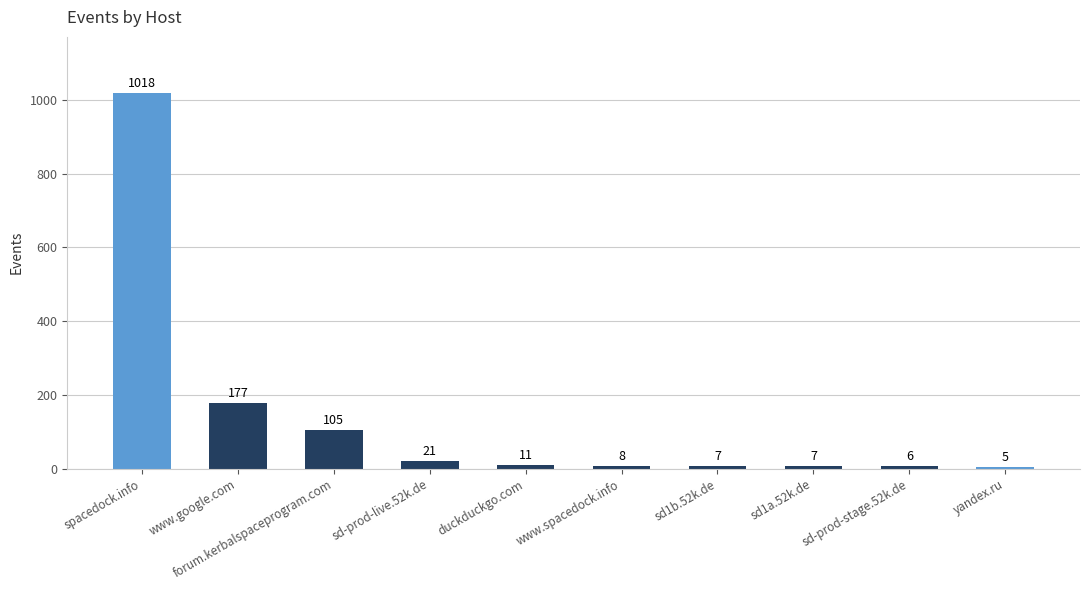

What is the label of the 6th bar from the right?

duckduckgo.com